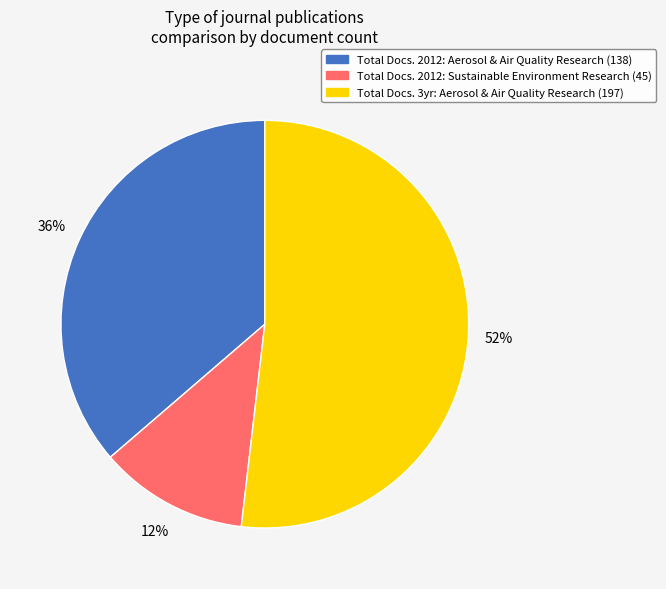

Do Total Docs. 3yr: Aerosol & Air Quality Research (197) and Total Docs. 2012: Aerosol & Air Quality Research (138) together represent more than half of the pie?

Yes